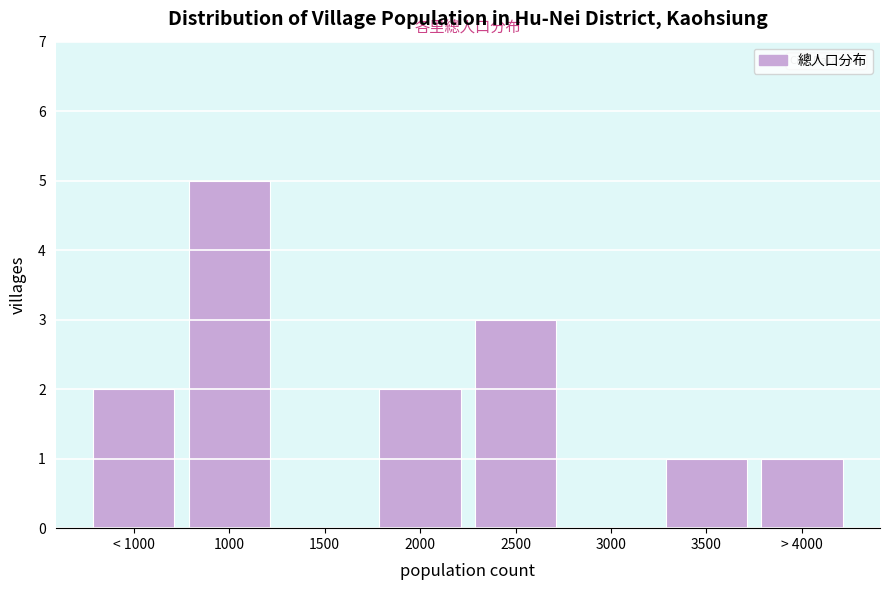

Reading left to right, transcribe all the data shown in this chart.

< 1000=2	1000=5	1500=0	2000=2	2500=3	3000=0	3500=1	> 4000=1